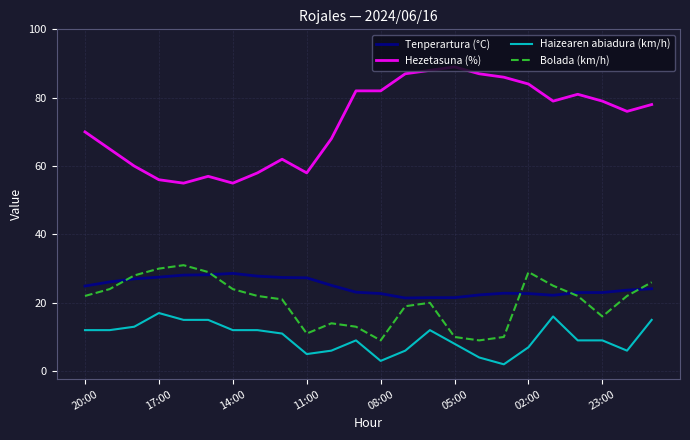

Which series has the largest range (max minus min)?

Hezetasuna (%)